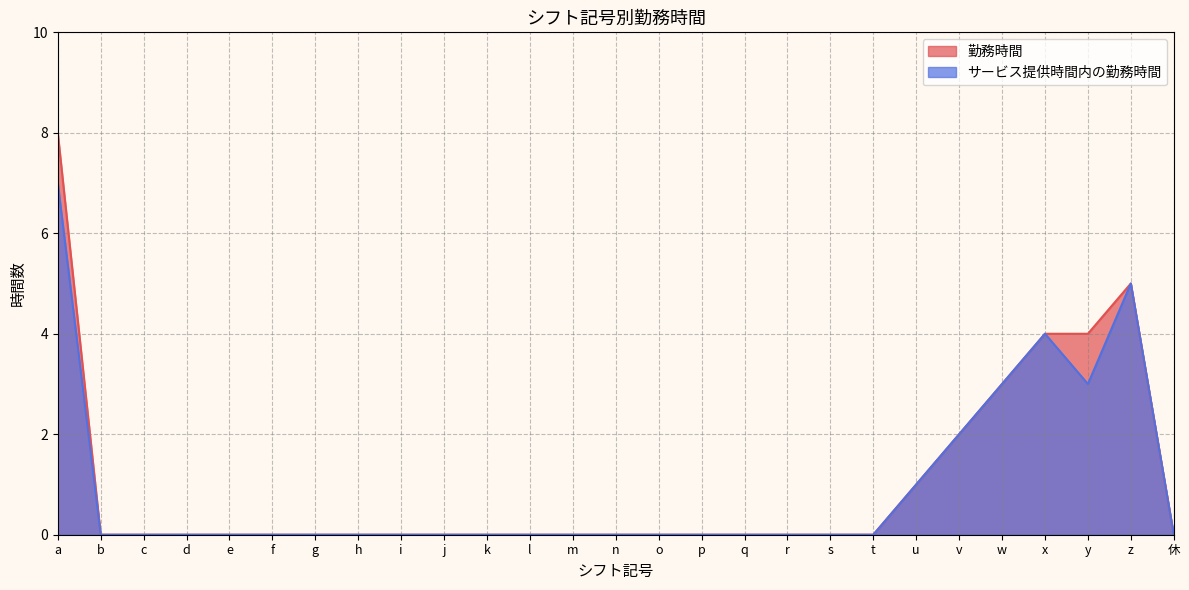

How many data points does each series have?

27